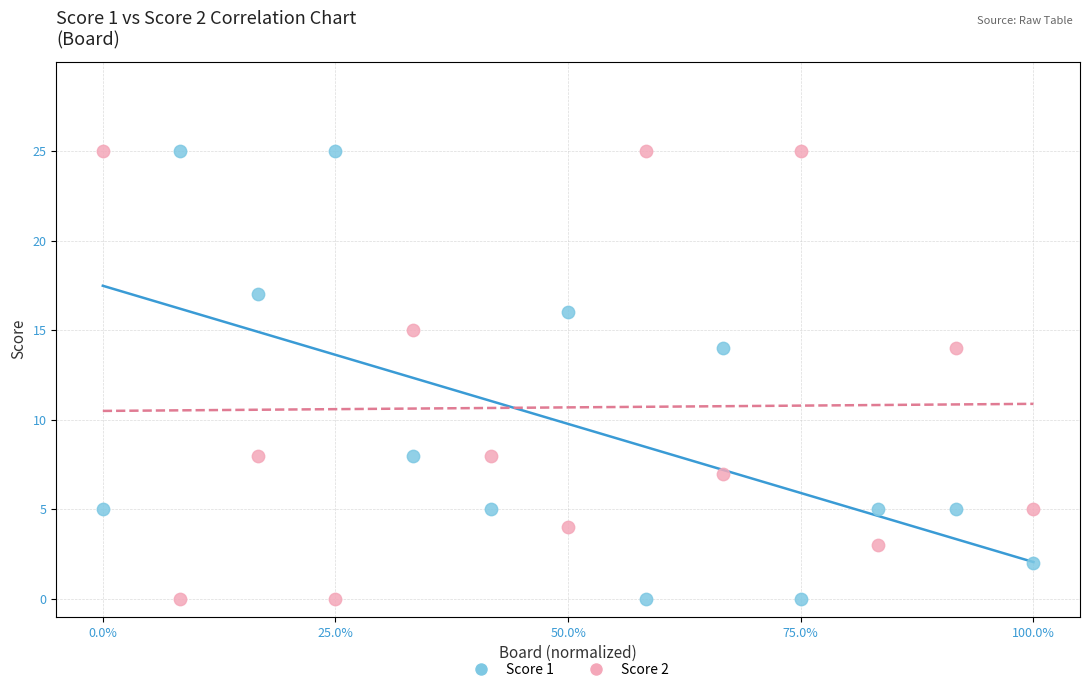

Across all data points, what is the range of Y values (max minus min)?

25